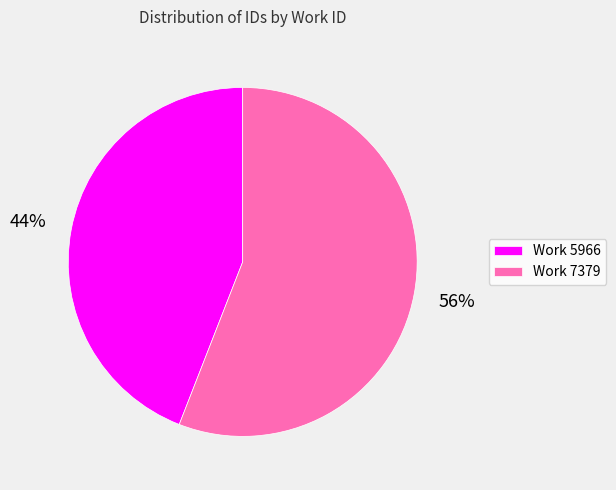

Rank the categories by value from highest to lowest.

Work 7379, Work 5966